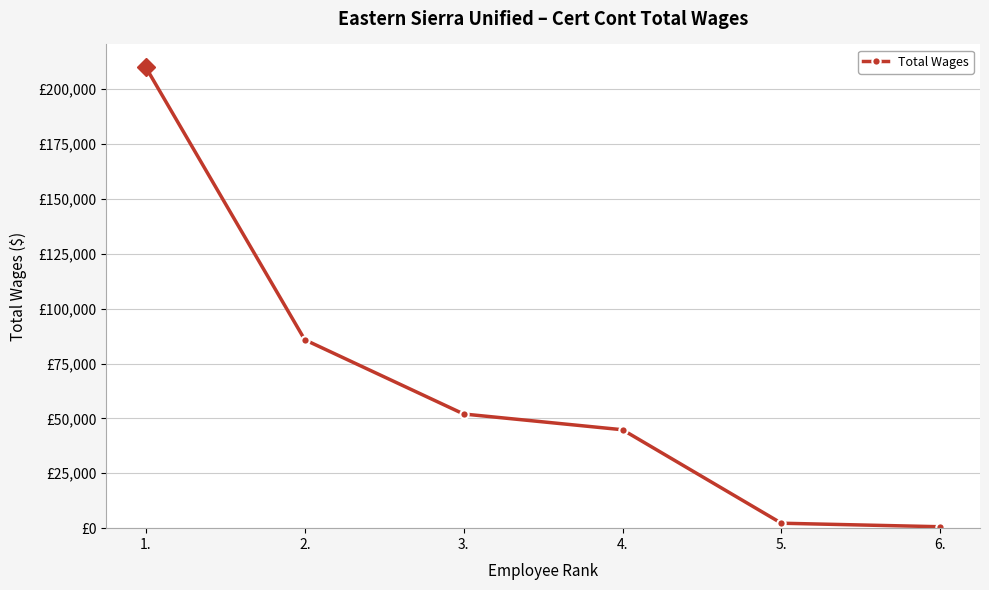

What is the difference between the maximum and minimum values?

209248